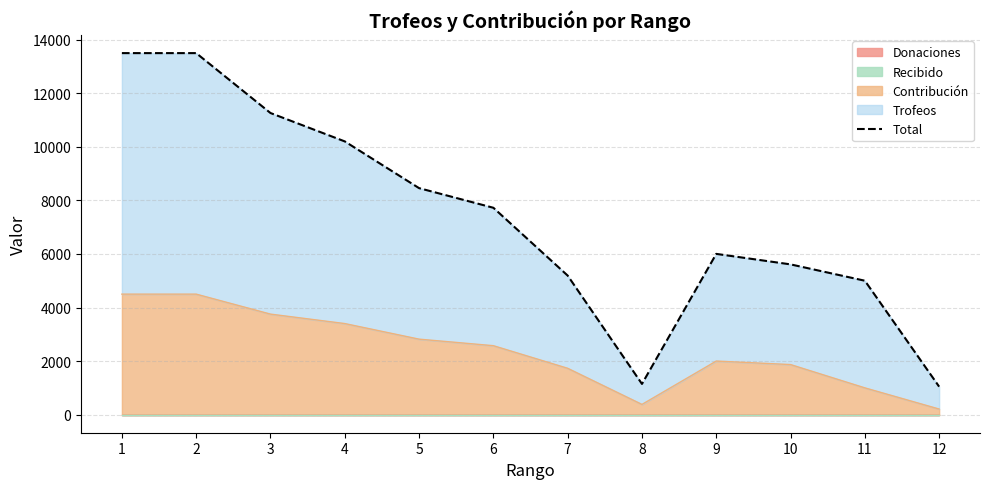

What is the average value?

7387